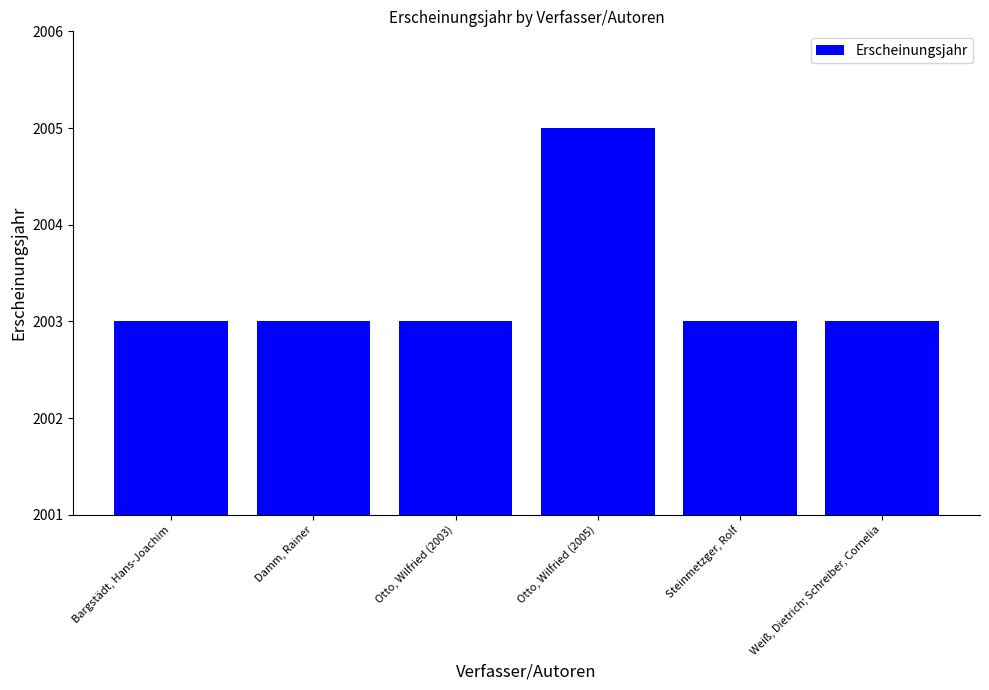

Is it true that the value at Damm, Rainer is 2003?

True